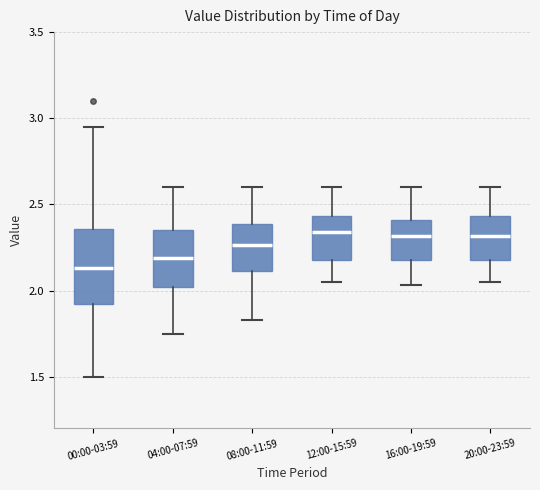

Reading left to right, transcribe this box plot: for each box, give where its median line is, the range the box spans, and where its two whiskers end, as read against the y-axis. The values are not printed on the chart, so give them approximately, as read against the axis.

00:00-03:59: median 2.15, box 1.90 to 2.35, whiskers 1.50 to 2.95
04:00-07:59: median 2.20, box 2.00 to 2.35, whiskers 1.75 to 2.60
08:00-11:59: median 2.25, box 2.10 to 2.40, whiskers 1.85 to 2.60
12:00-15:59: median 2.35, box 2.20 to 2.45, whiskers 2.05 to 2.60
16:00-19:59: median 2.30, box 2.20 to 2.40, whiskers 2.05 to 2.60
20:00-23:59: median 2.30, box 2.20 to 2.45, whiskers 2.05 to 2.60